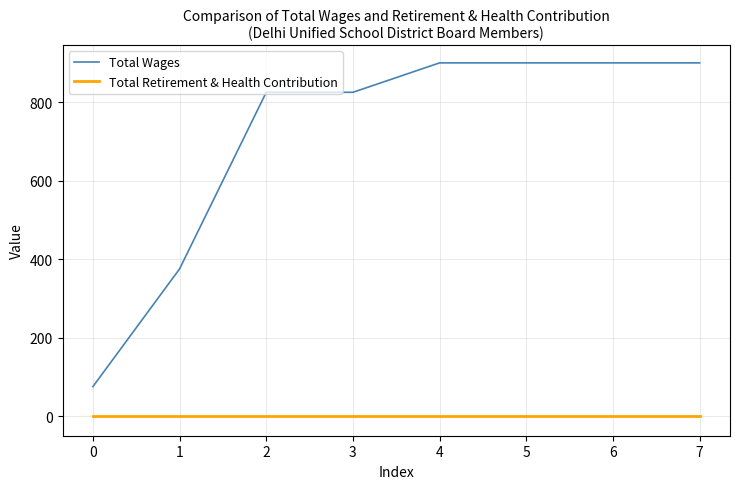

Reading left to right, list all the values displayed in this chart.

Total Wages: 0=75	1=375	2=825	3=825	4=900	5=900	6=900	7=900
Total Retirement & Health Contribution: 0=0	1=0	2=0	3=0	4=0	5=0	6=0	7=0